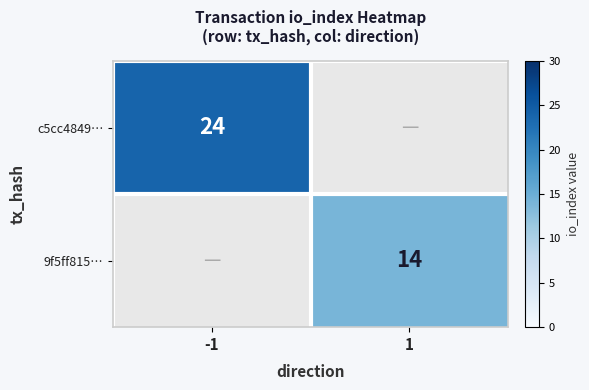

The c5cc4849… series shows 24 at -1. True or false?

True